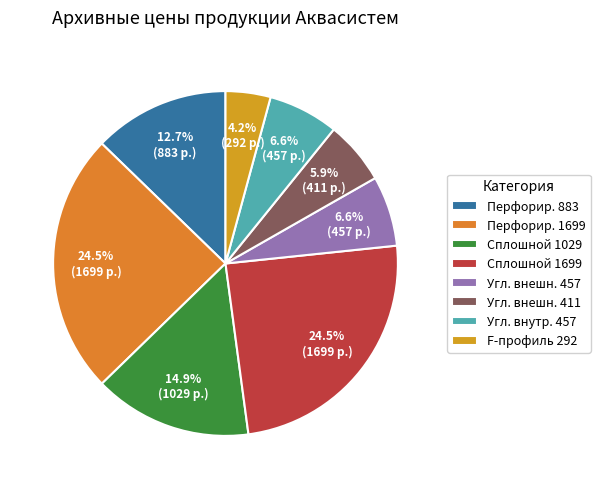

How many segments does this pie chart have?

8